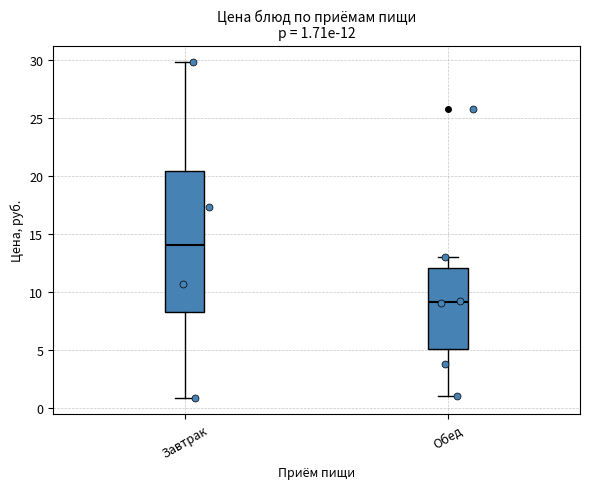

Which box is the tallest, from its lower edge to its upper edge?

Завтрак